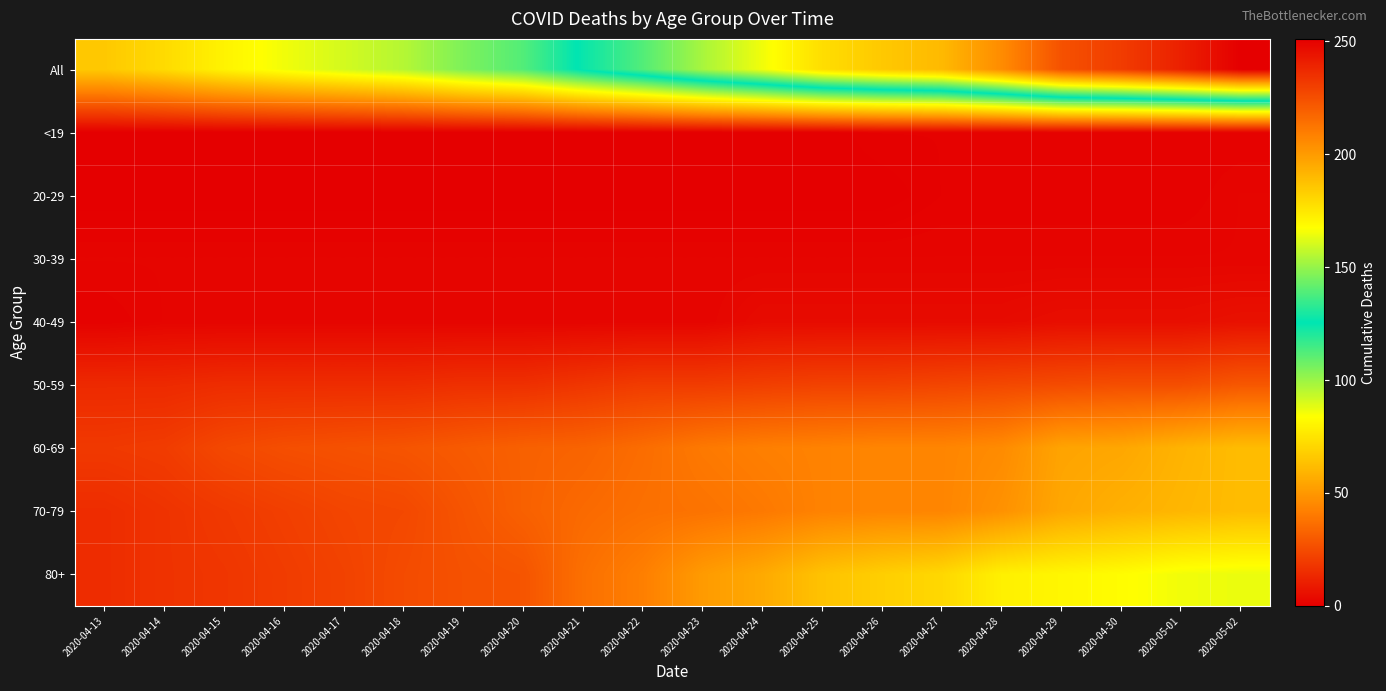

What is the total value across all series at 2020-04-29?

448